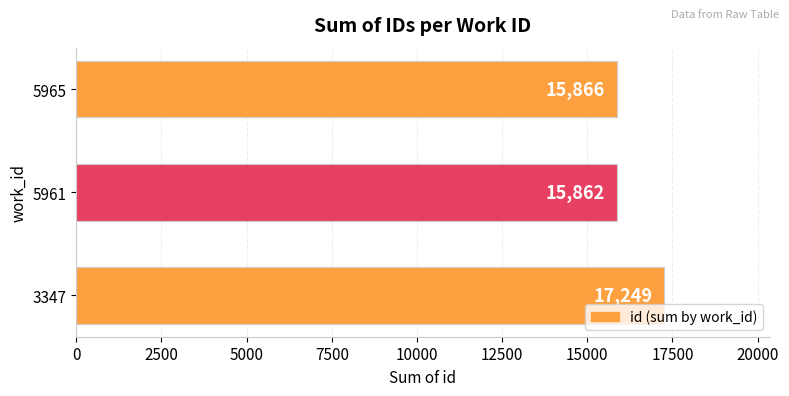

What is the ratio of the value at 5961 to the value at 3347?

0.9